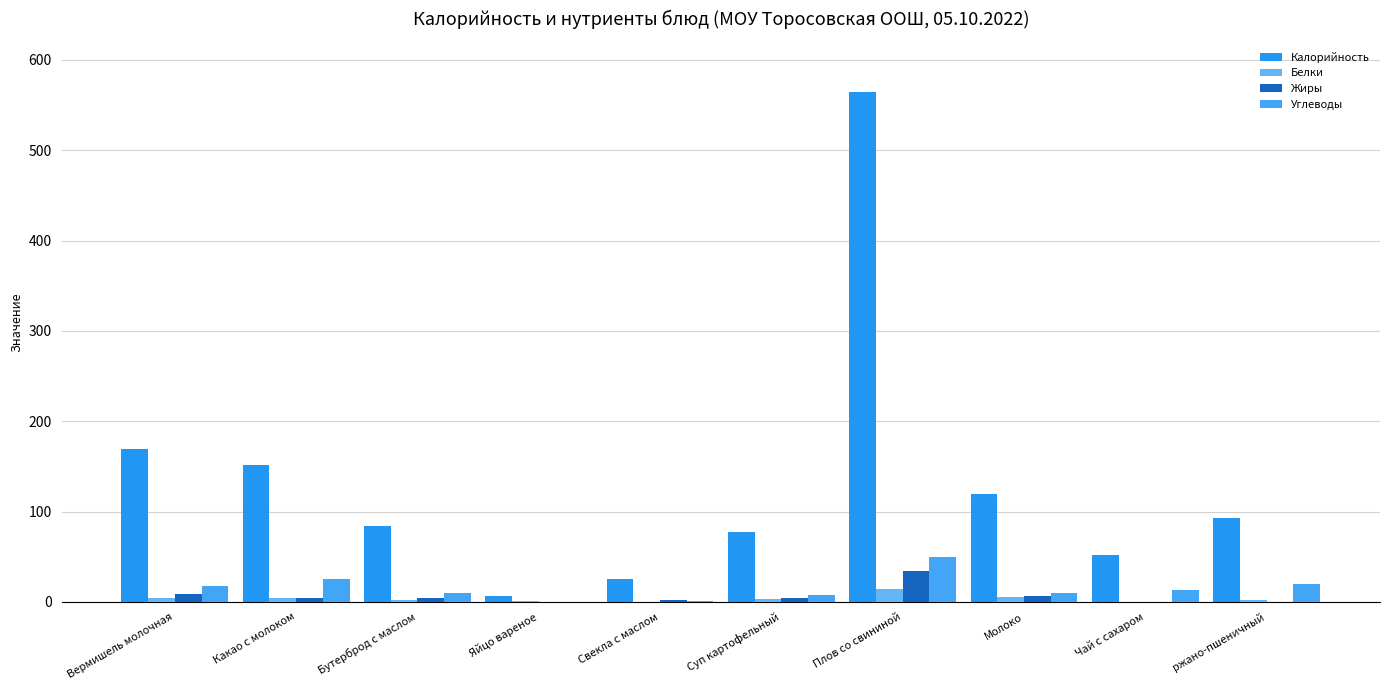

What is the difference between the Белки values at Чай с сахаром and Молоко?

6.0